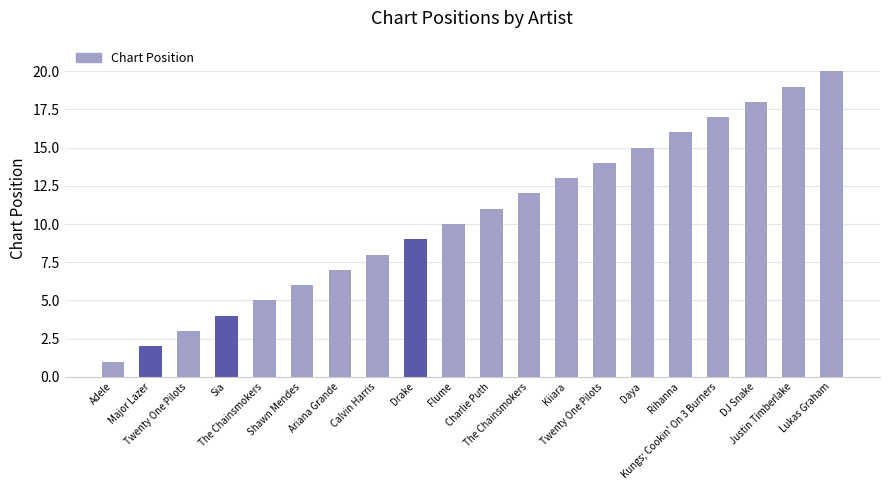

How many values are below 11?

10